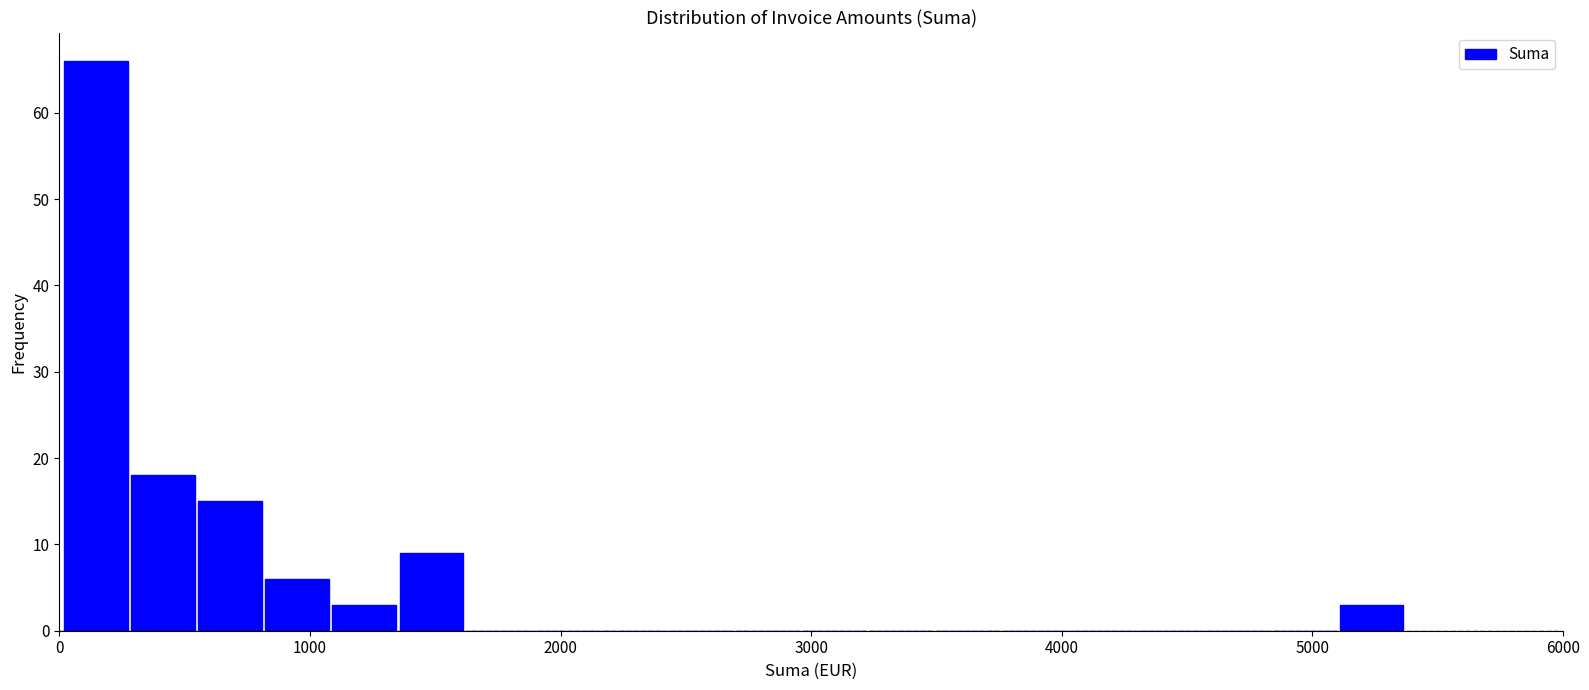

Read against the x-axis, roughly where is the centre of the tallest bar?

100